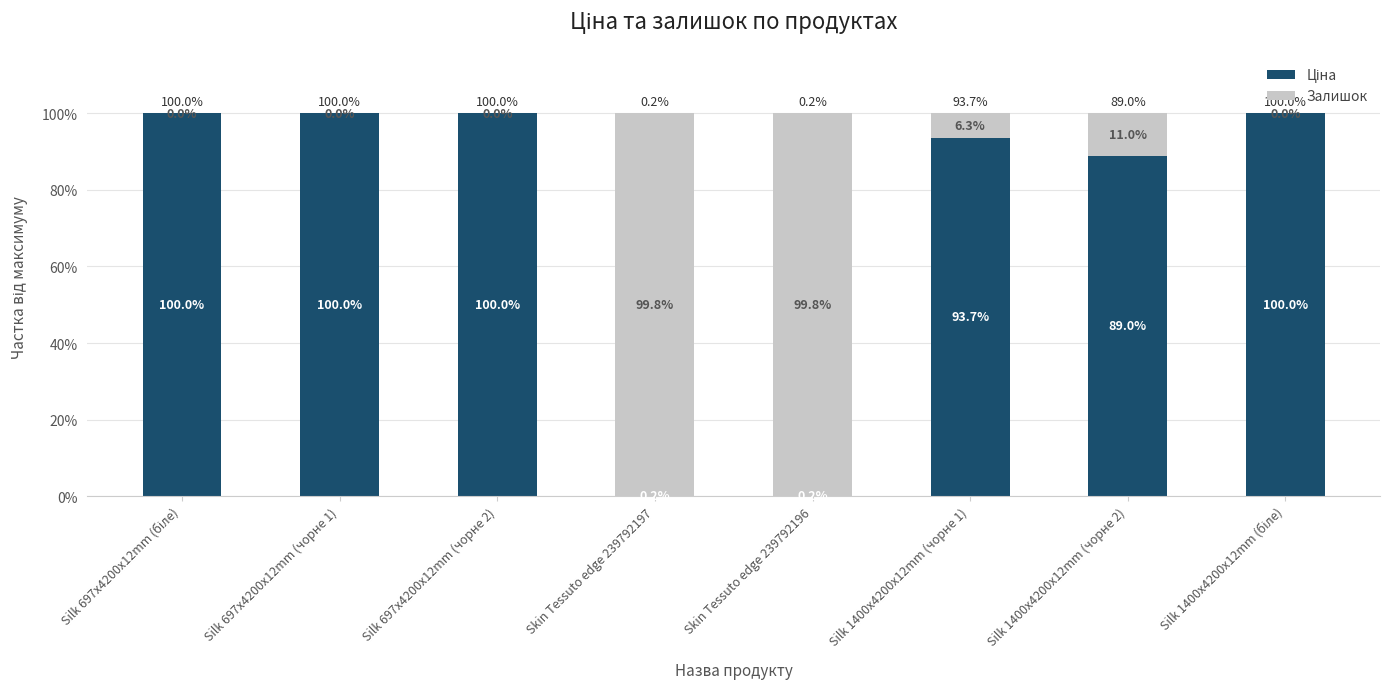

What is the difference between the second highest and second lowest values in the Залишок series?

99.8